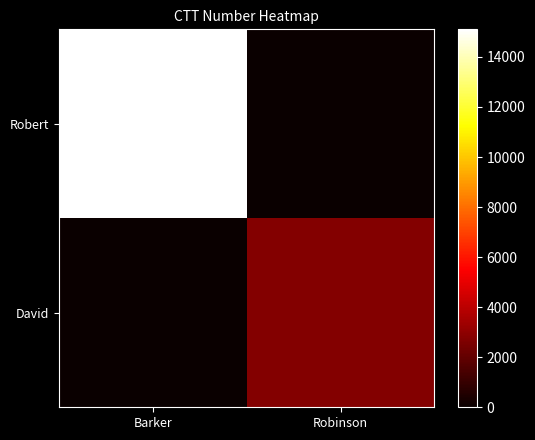

How many data points does each series have?

2